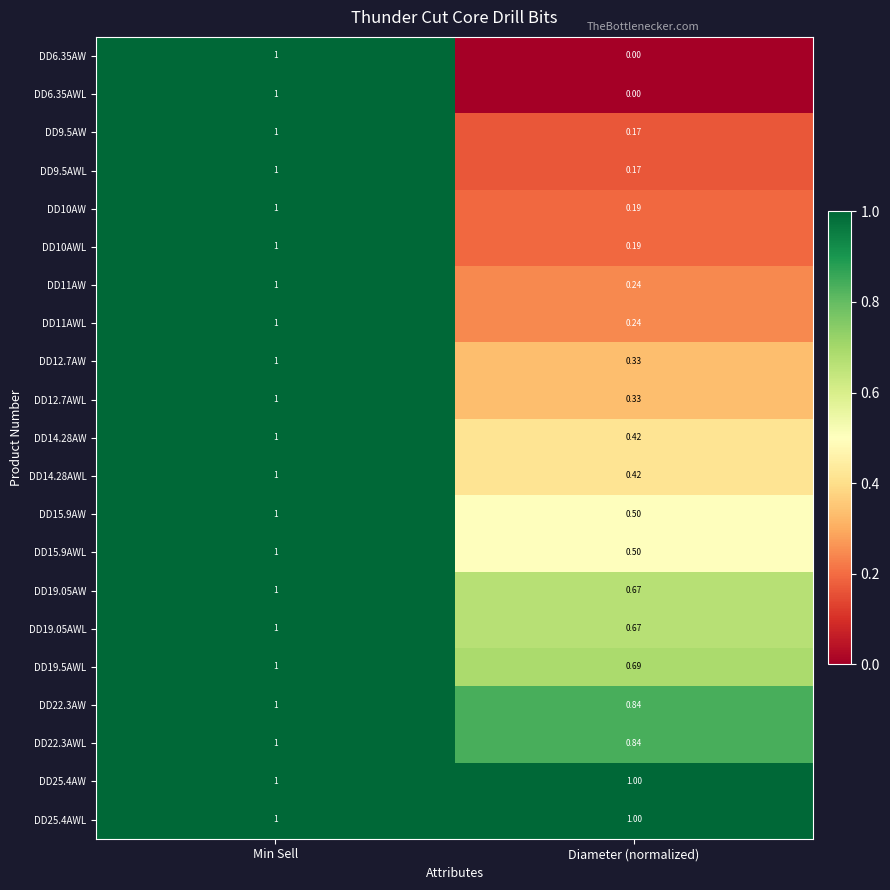

At which label does DD9.5AW reach its peak?

Min Sell